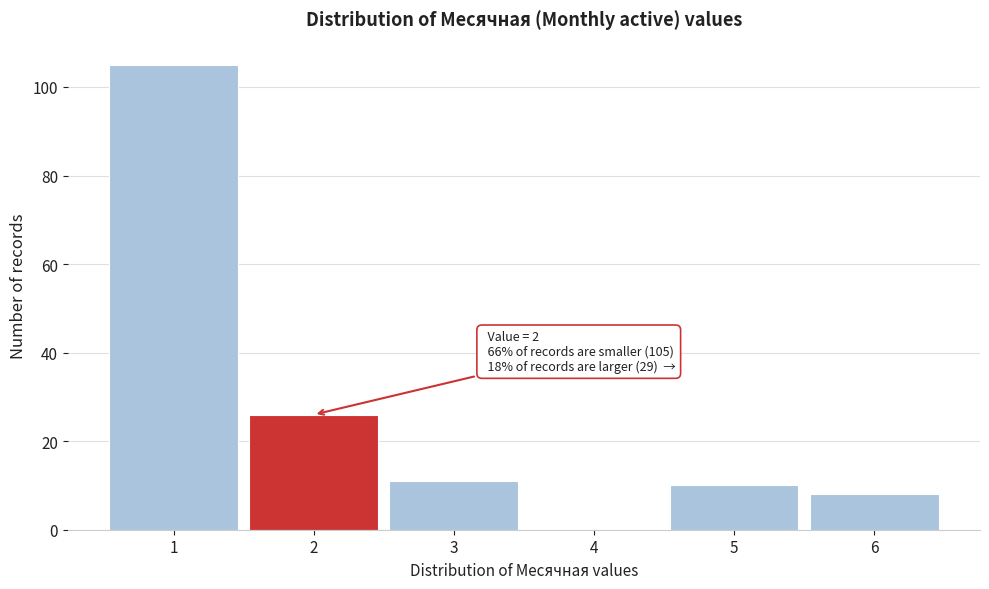

Over which range of the x-axis is the bar tallest?

0.5 to 1.5